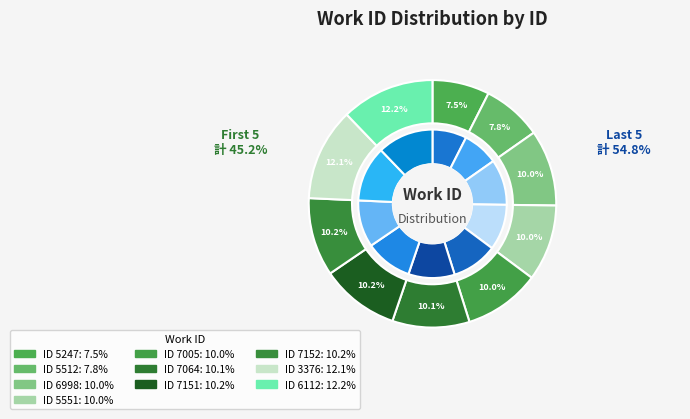

Combined, do 3376 and 6998 account for over 50%?

No